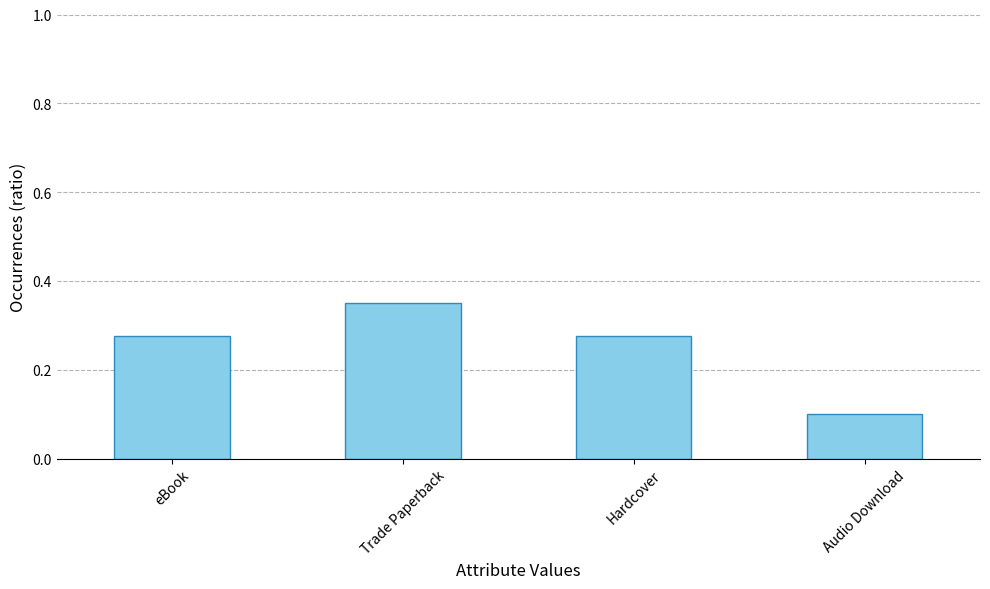

What position from the right is Audio Download?

1